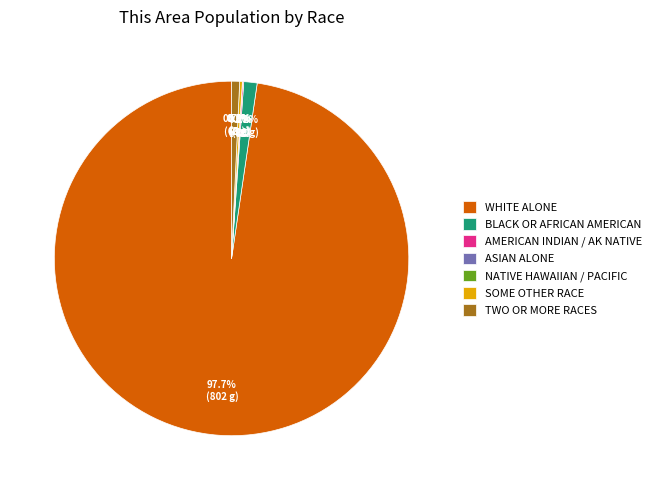

Which slice is the smallest?

Asian alone